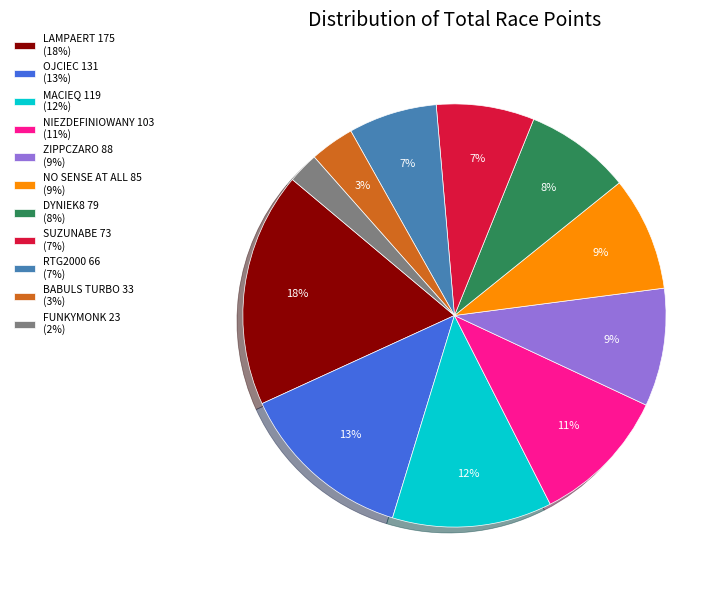

Does ZIPPCZARO 88 (9%) account for over 50% of the chart?

No